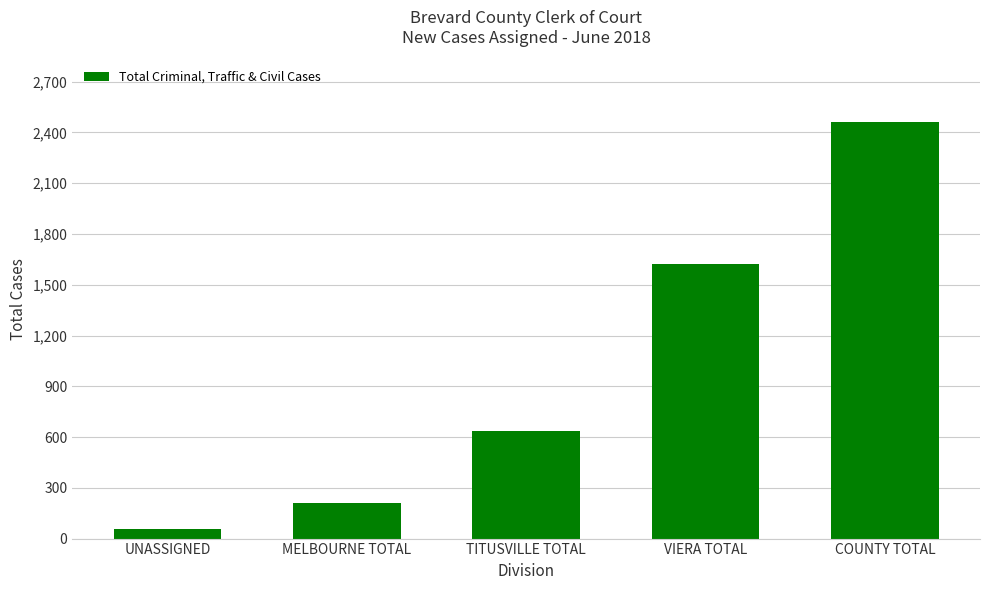

Where is the data nearest to the value 1259?

VIERA TOTAL